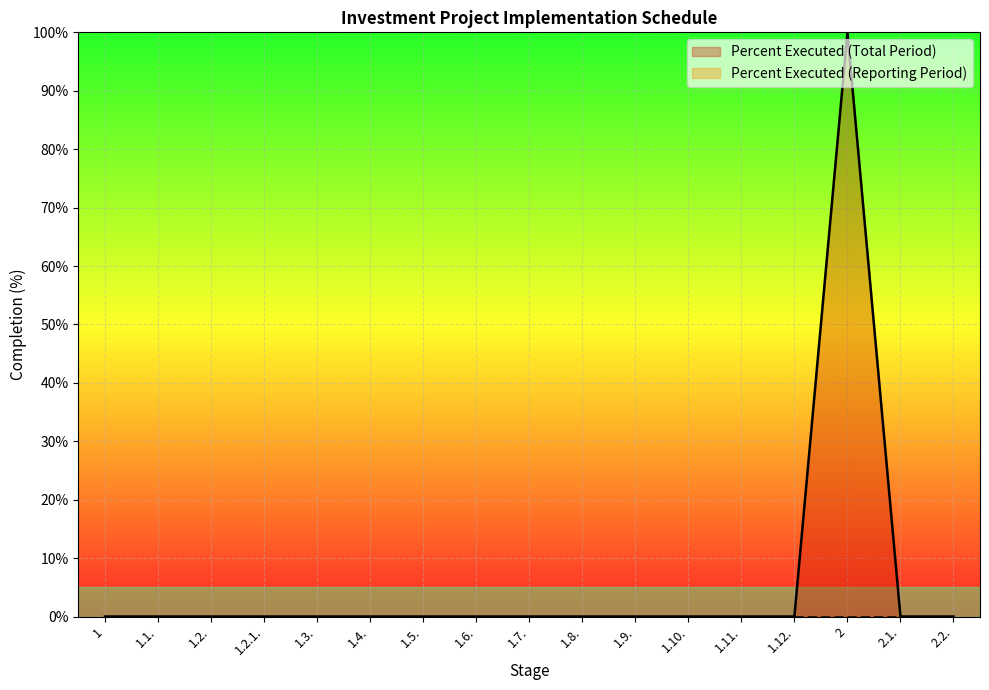

True or false: there are more than 2 points higher than both neighbors.

False